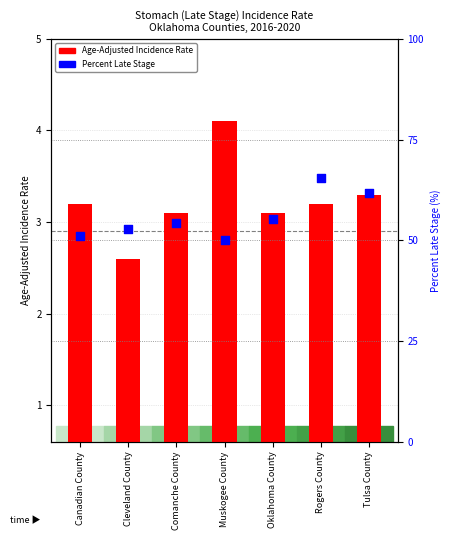

Which series reaches the minimum Y coordinate?

Age-Adjusted Incidence Rate